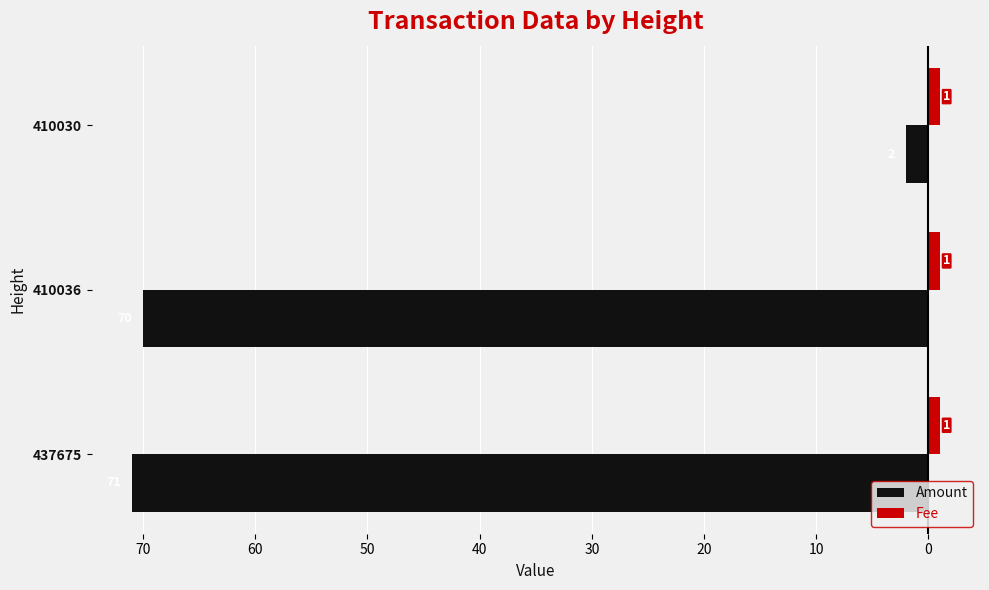

What are all the series names shown in the legend?

Amount, Fee